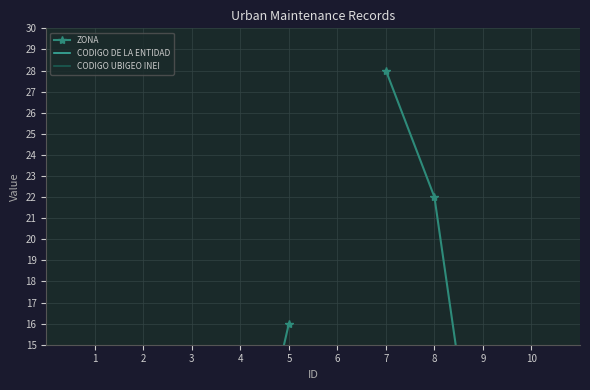

True or false: CODIGO DE LA ENTIDAD and ZONA cross at least once.

False